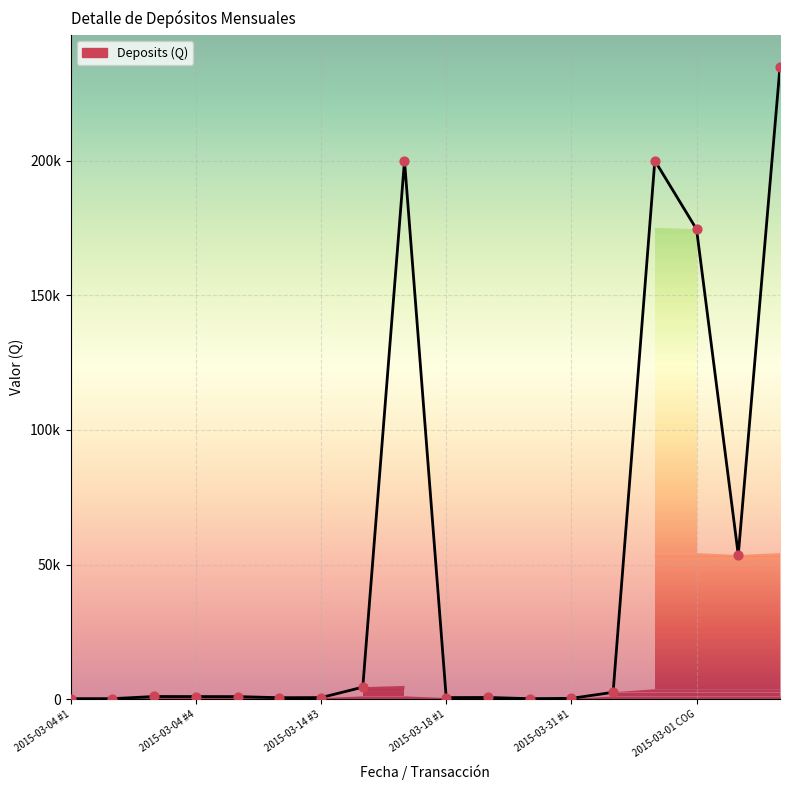

Which has a higher value, 2015-03-04 #4 or 13?

13